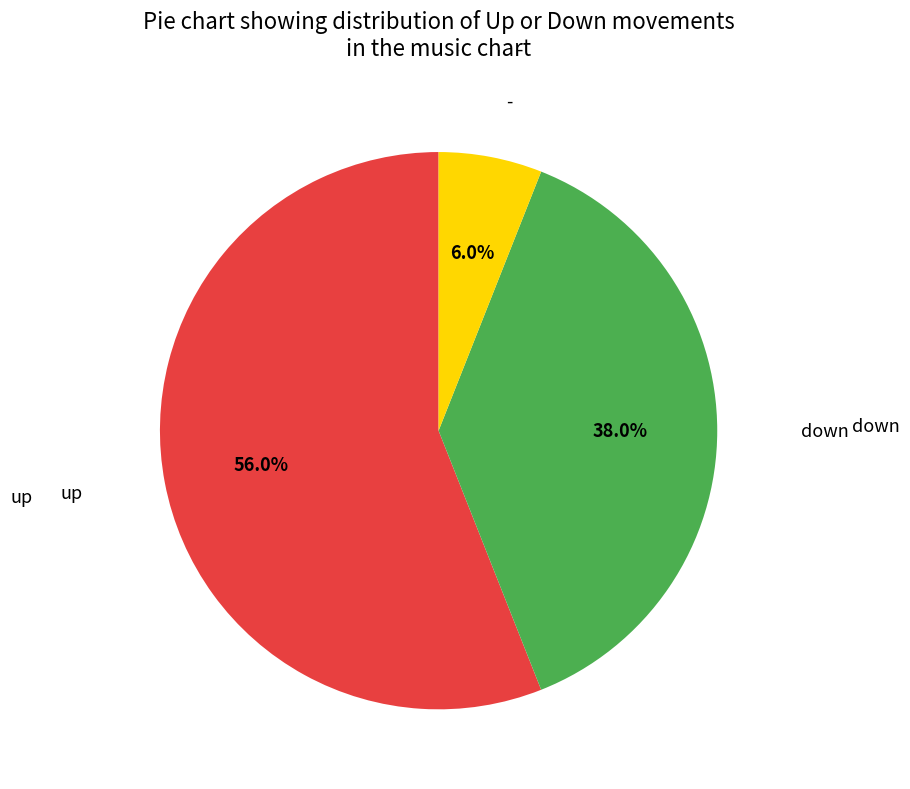

Is there any slice that represents more than half of the pie?

Yes